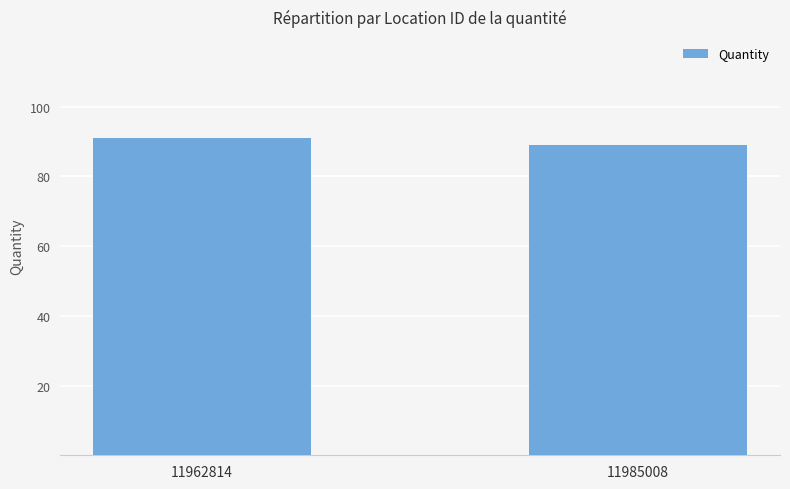

List the labels in order of value, smallest first.

11985008, 11962814